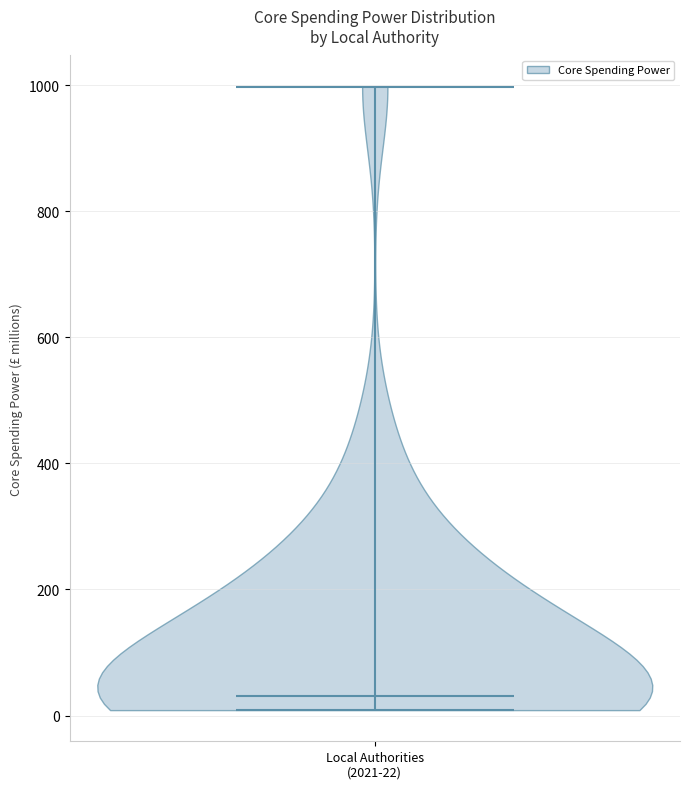

Where does the median line of the violin for Local Authorities (2021-22) sit on the y-axis? The values are not printed on the chart, so give them approximately, as read against the axis.

40